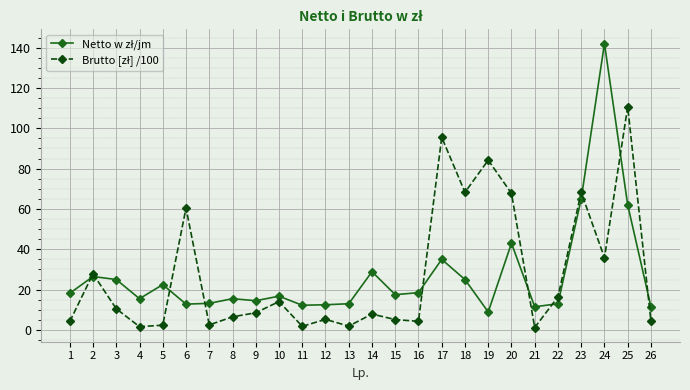

How many lines are shown in the chart?

2